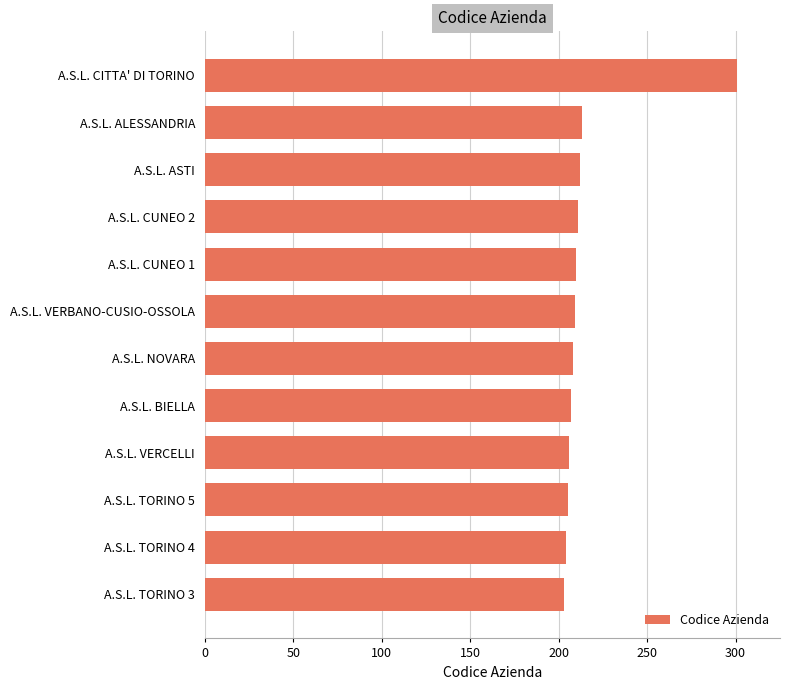

Count the number of categories in the chart.

12